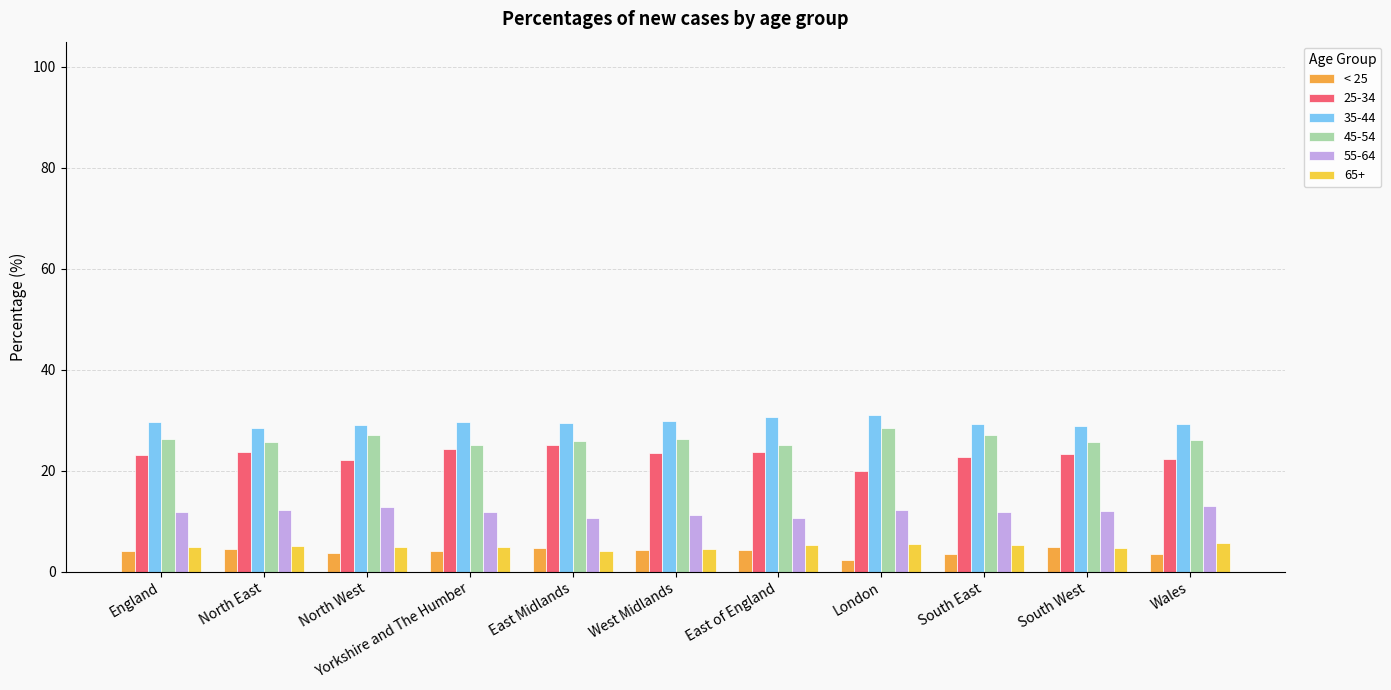

What is the difference between the maximum and minimum values in the 45-54 series?

3.5